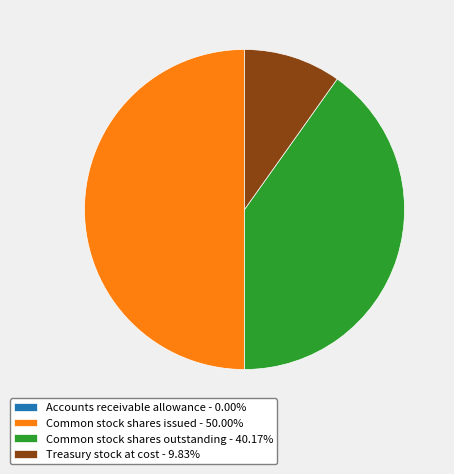

True or false: Common stock shares outstanding accounts for 40% of the total.

True